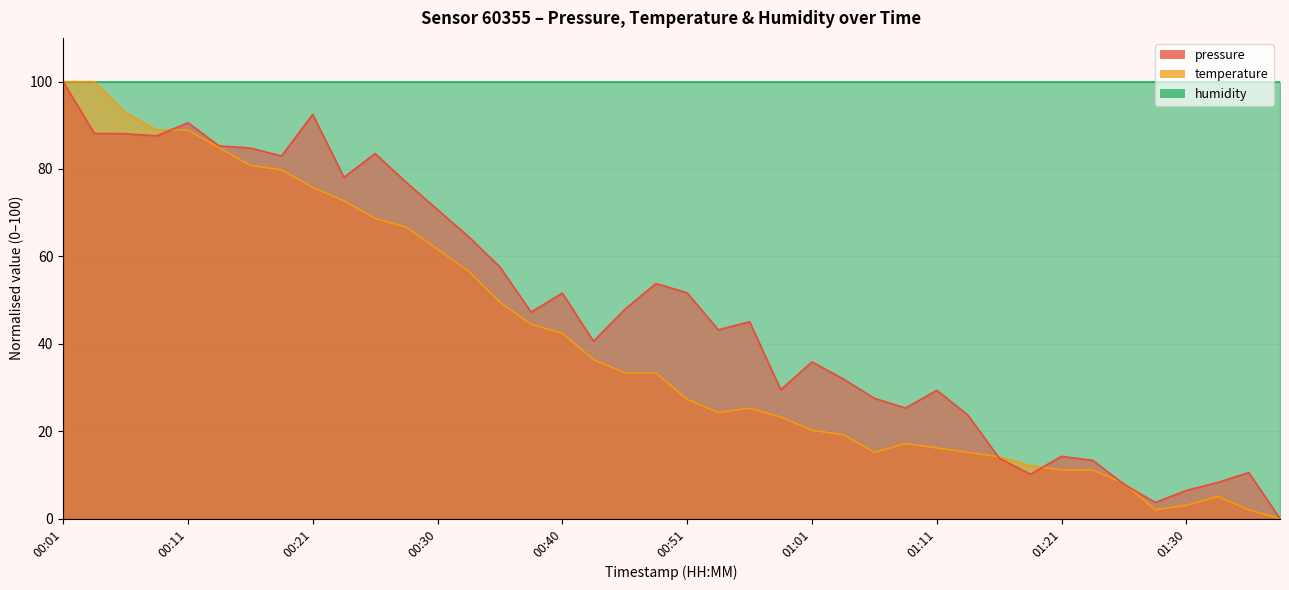

True or false: pressure has more than 2 interior local peaks.

True